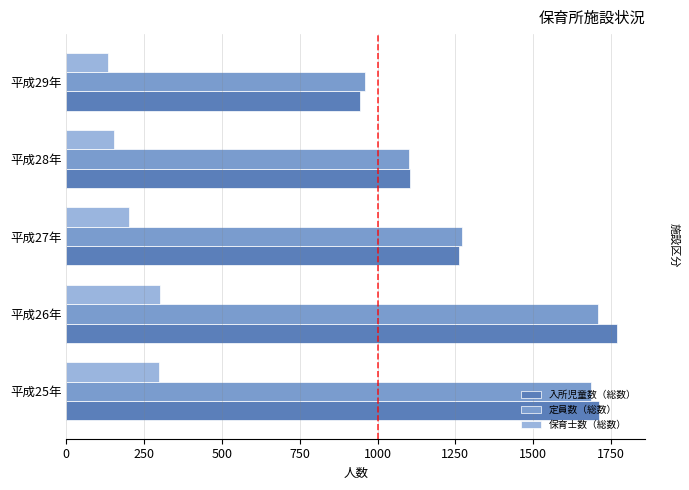

Which category has the highest value in the 定員数（総数） series?

平成26年